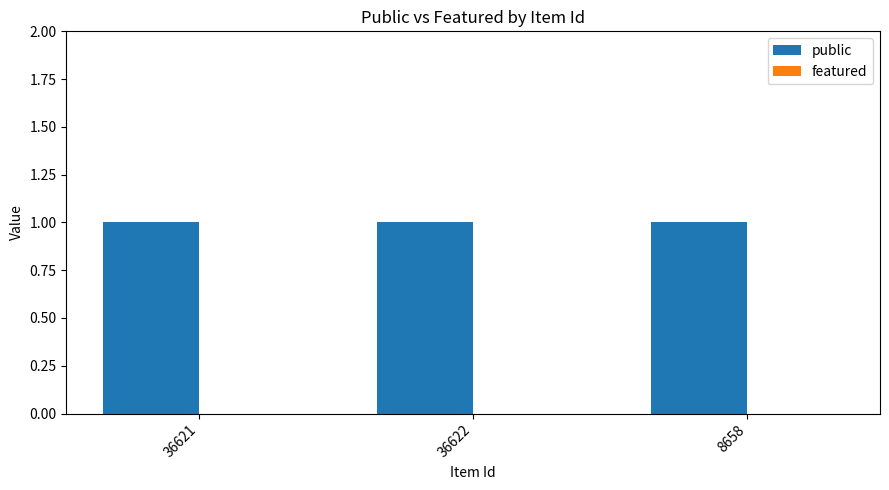

Reading left to right, what are all the values shown in this chart?

public: 36621=1	36622=1	8658=1
featured: 36621=0	36622=0	8658=0